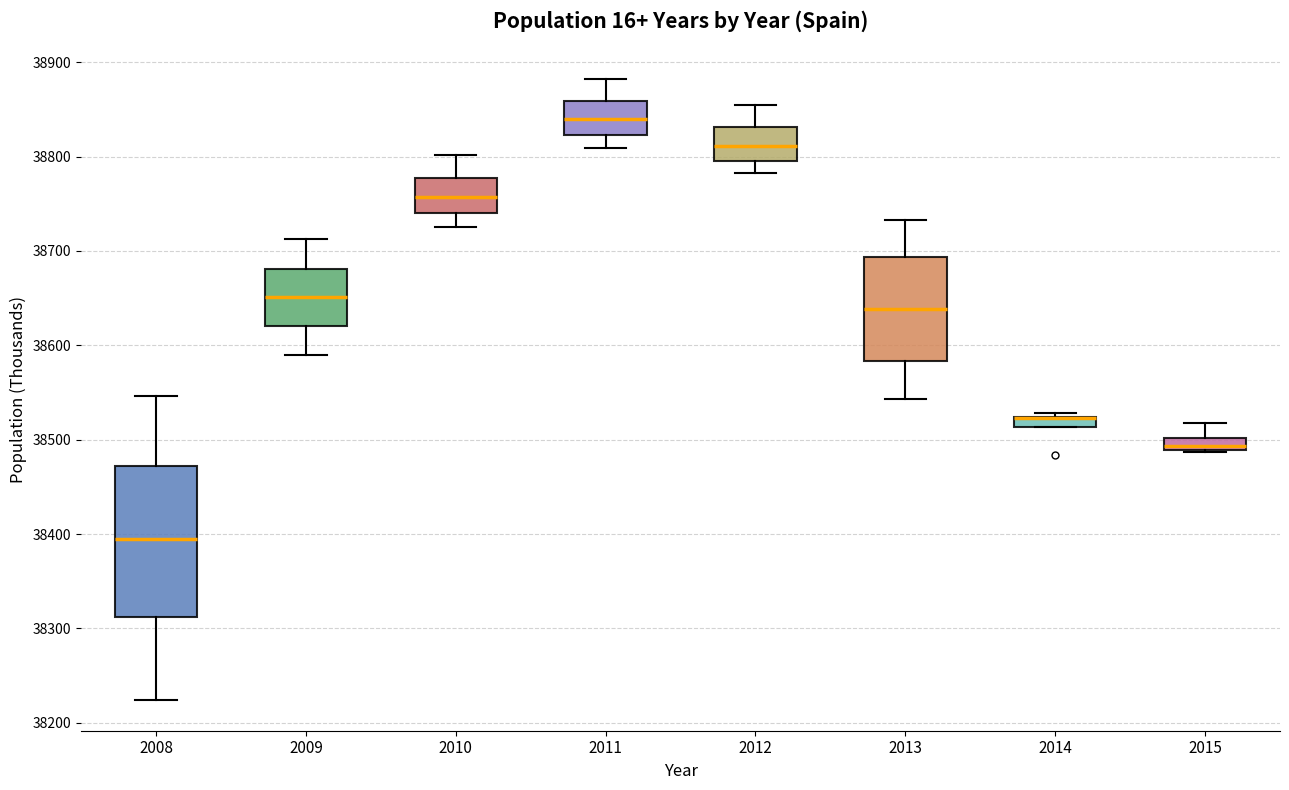

Which box is the tallest, from its lower edge to its upper edge?

2008